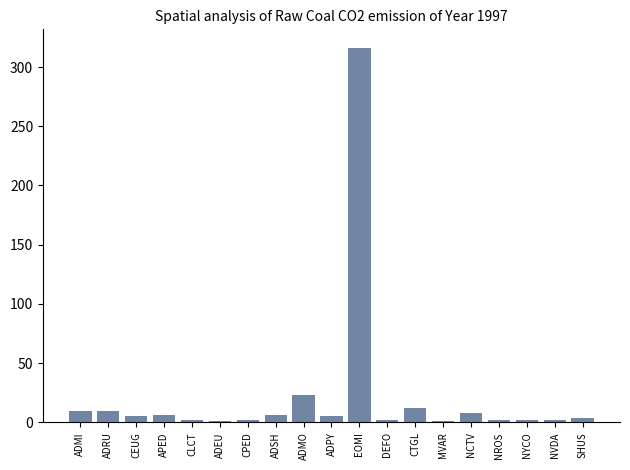

What is the value of the 9th bar from the left?

23